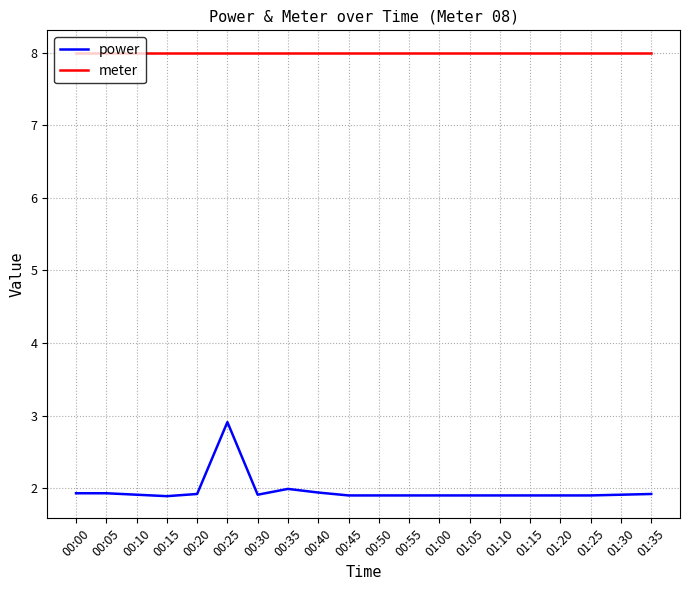

At 00:50, list the series in order from largest to smallest.

meter, power